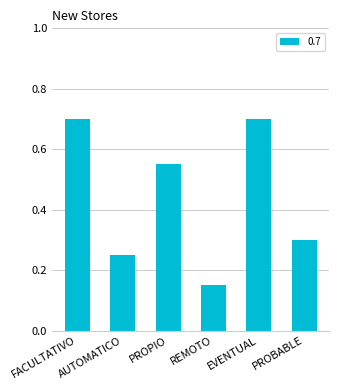

True or false: the data shows 1.2 at FACULTATIVO.

False